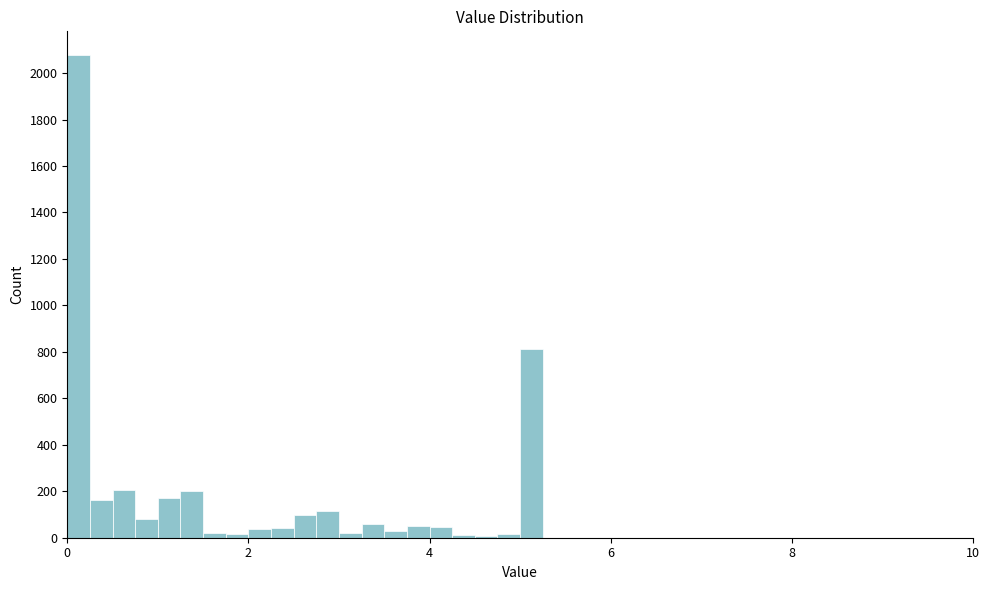

Read against the x-axis, roughly where is the centre of the tallest bar?

0.2